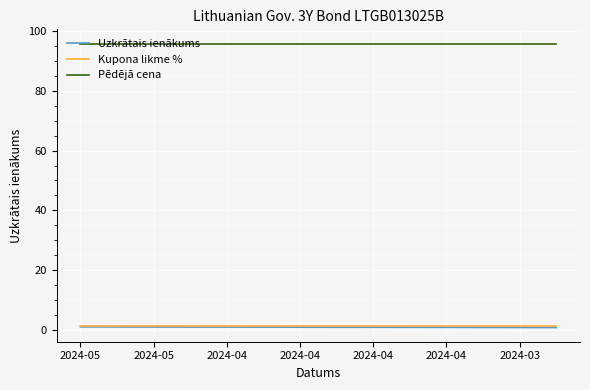

What is the average value of the Uzkrātais ienākums series?

0.9